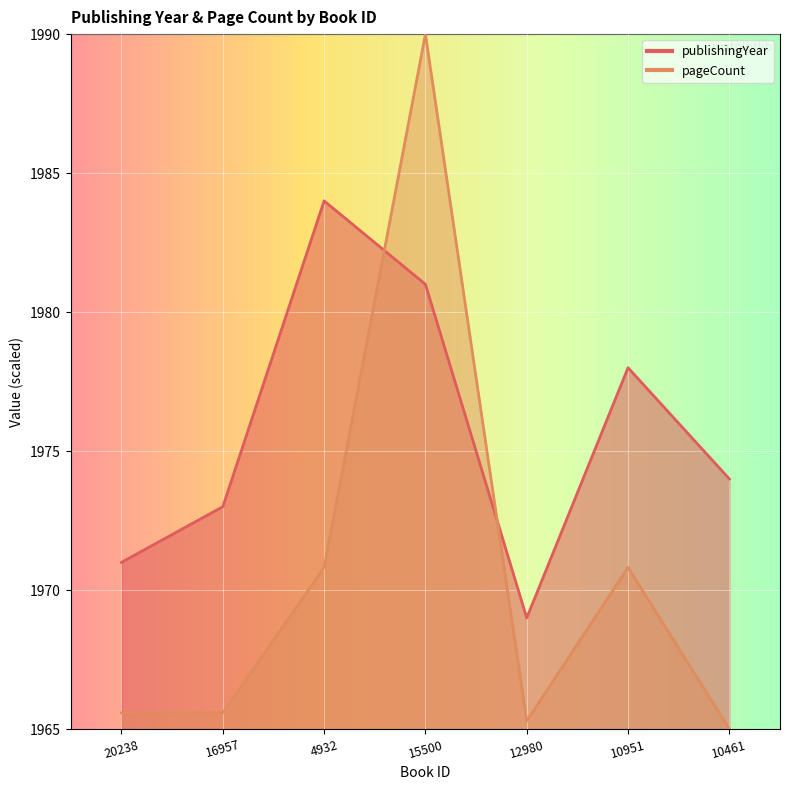

Which category has the highest value across all series?

15500